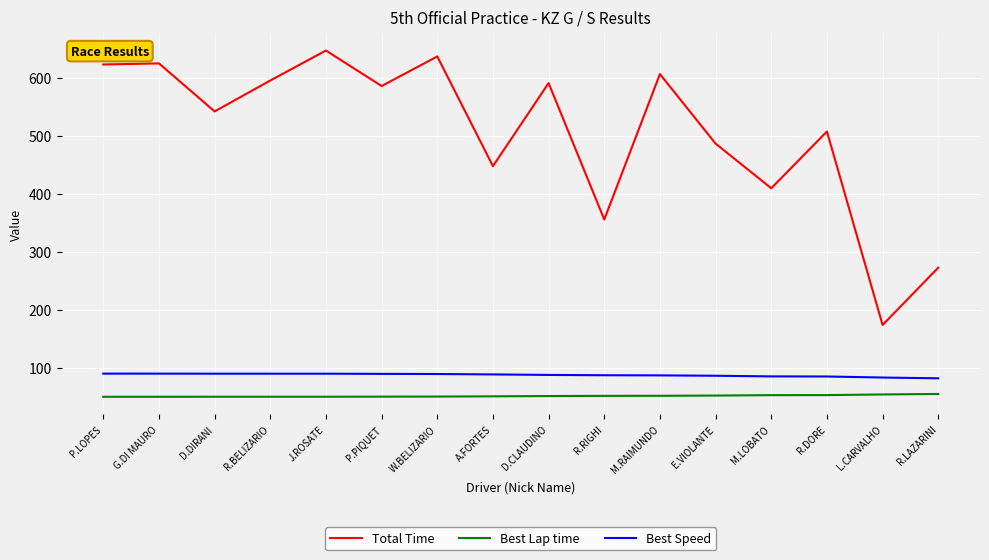

The value of Best Lap time at J.ROSATE is 49.5. True or false?

True